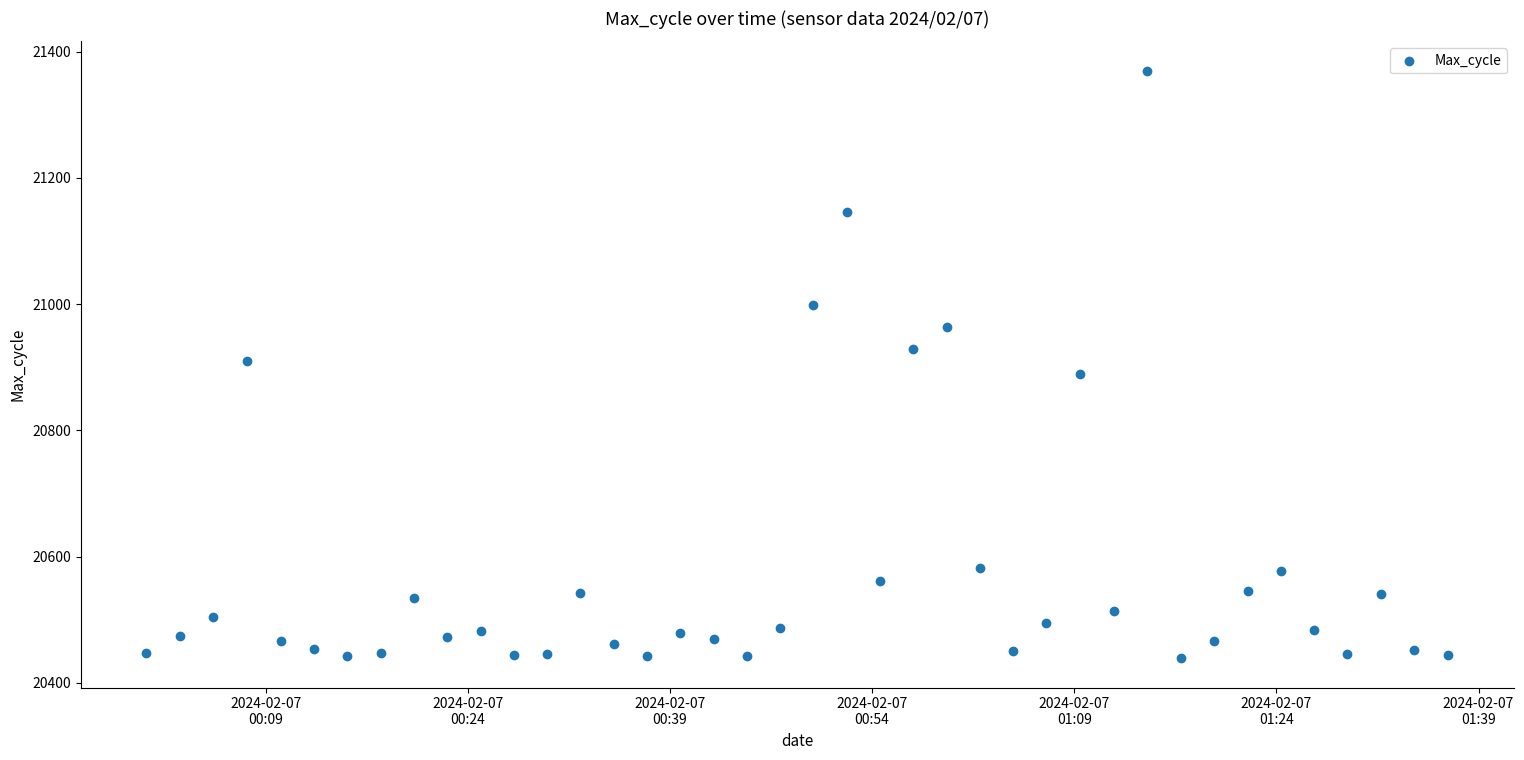

What is the range of Y values (max minus min)?

931